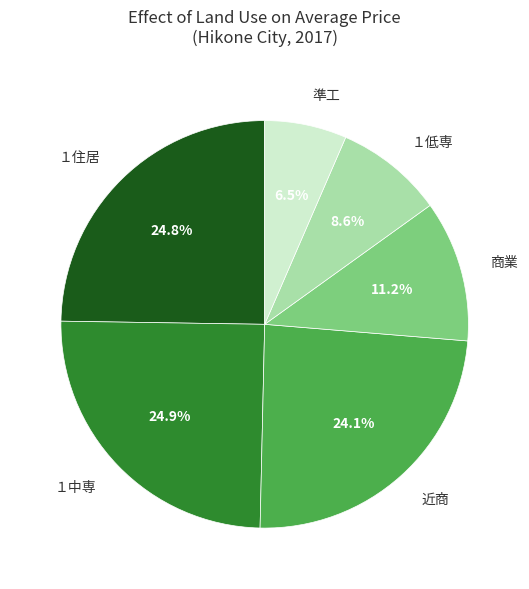

Approximately how many times larger is the value at １中専 compared to １住居?

1.0